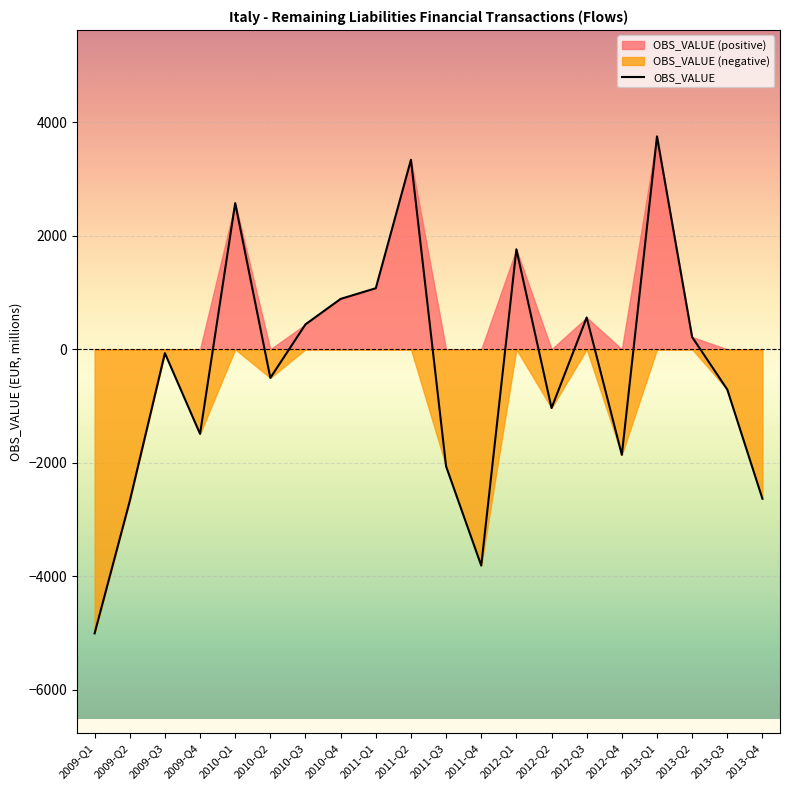

What is the difference between the second highest and second lowest values?

7146